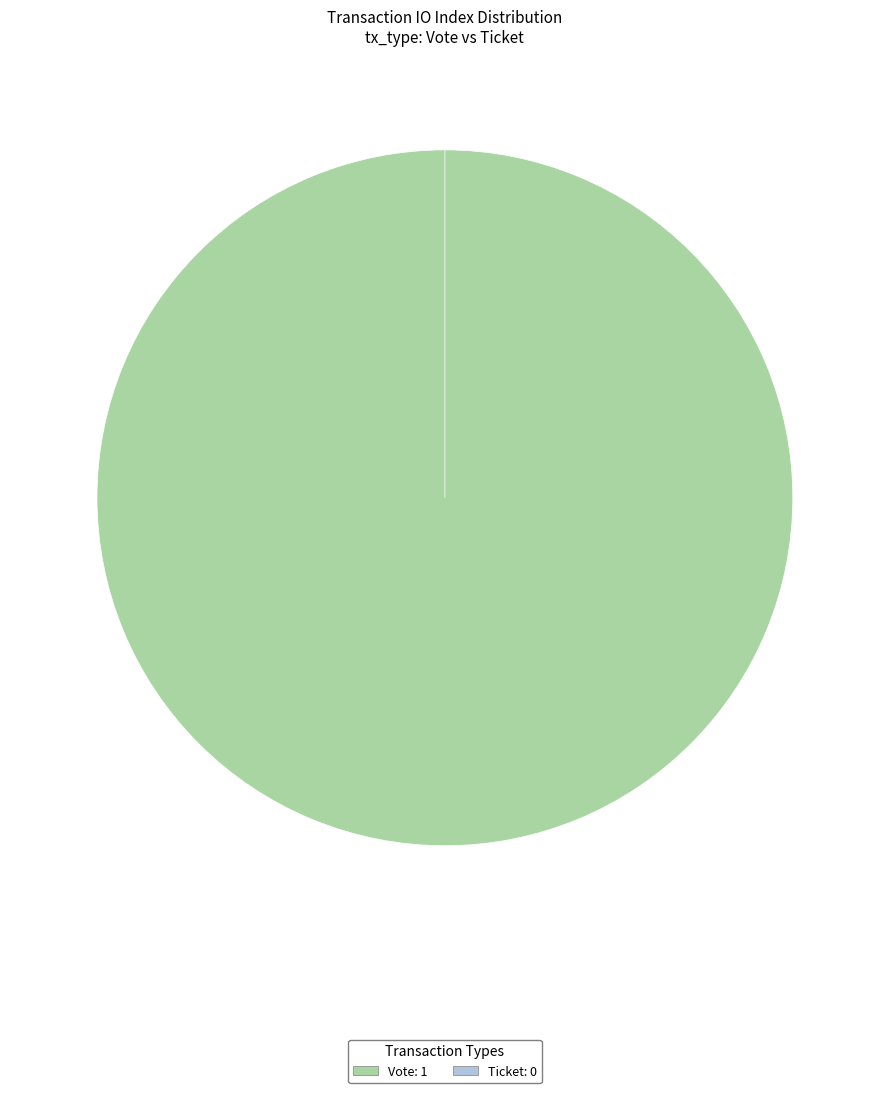

How many segments does this pie chart have?

2